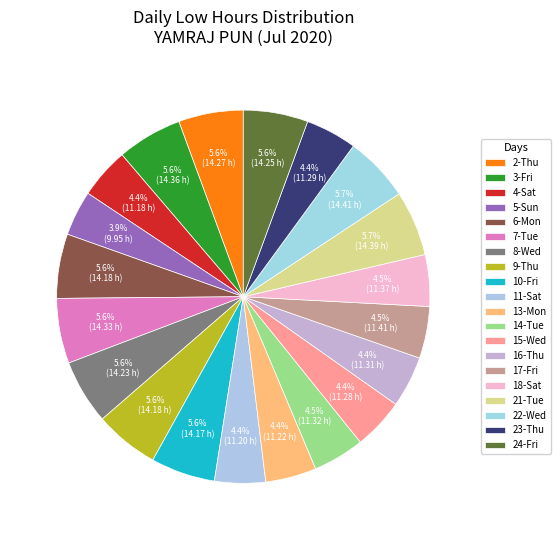

How many slices are in this pie chart?

20